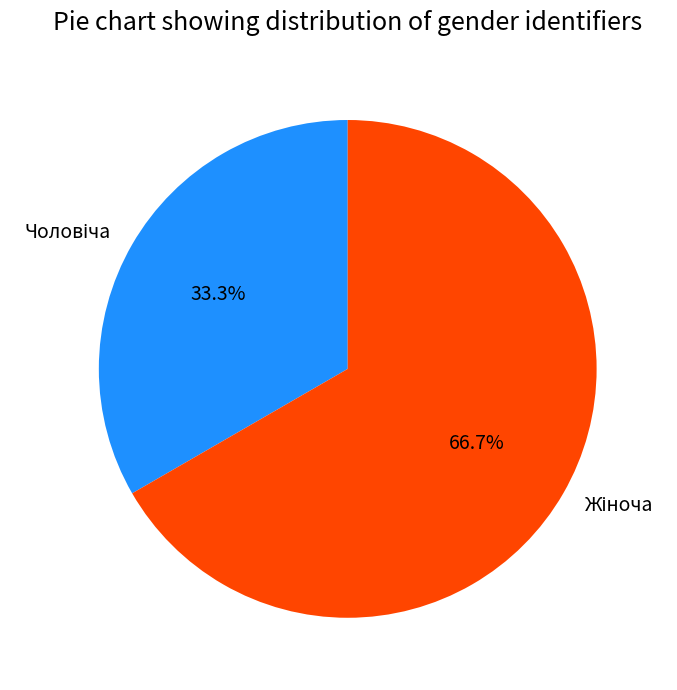

Is there a majority slice in this chart?

Yes